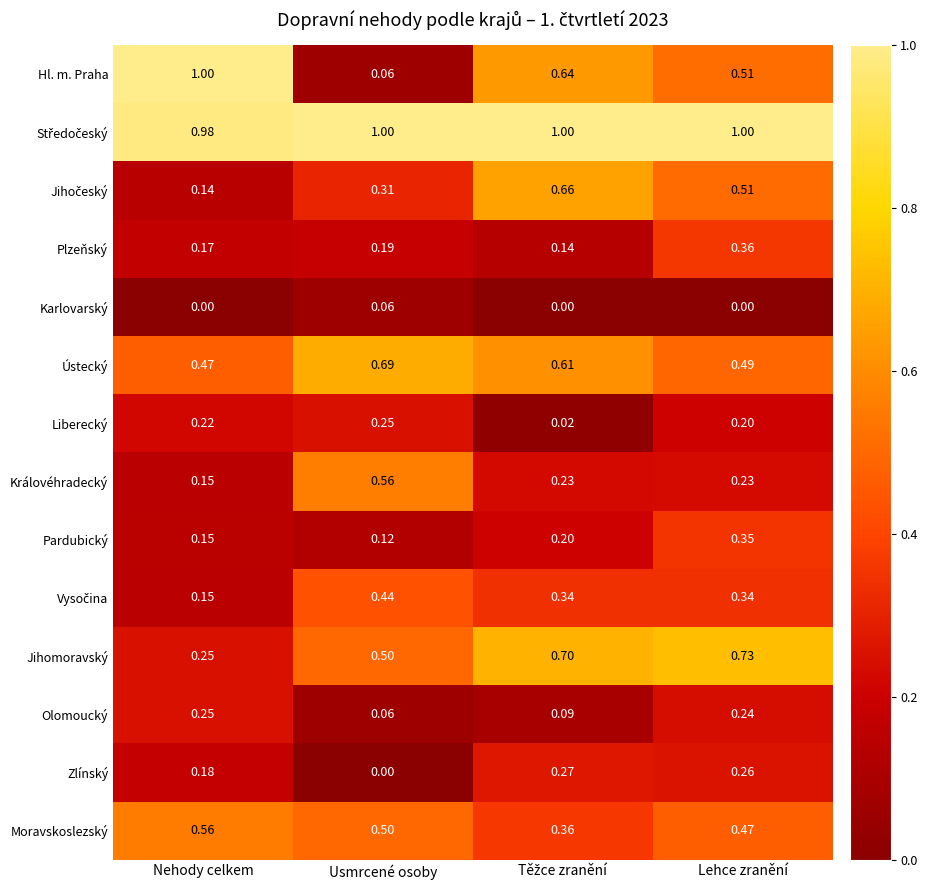

At which label does Zlínský reach its minimum?

Usmrcené osoby